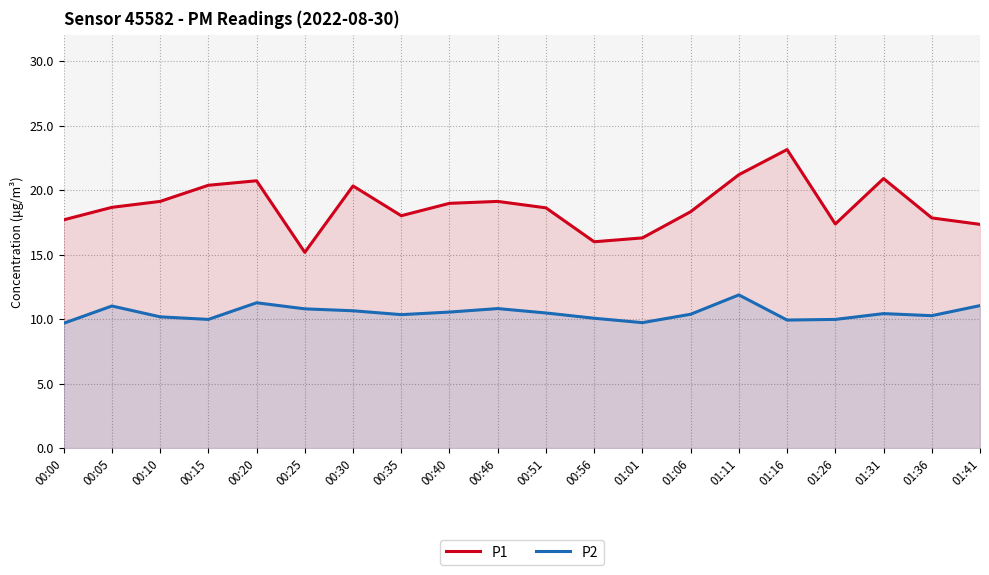

What is the label of the 12th point from the right?

00:40